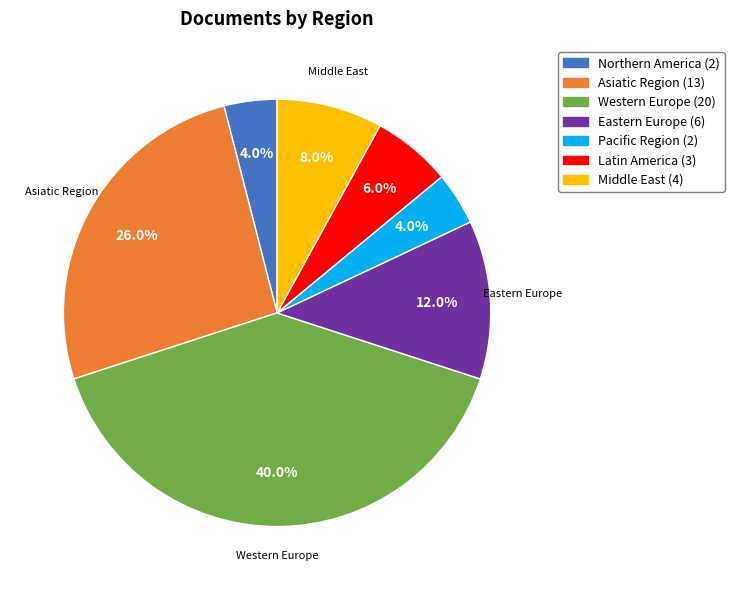

To the nearest percent, what is the difference between the Western Europe and Eastern Europe slice percentages?

28%